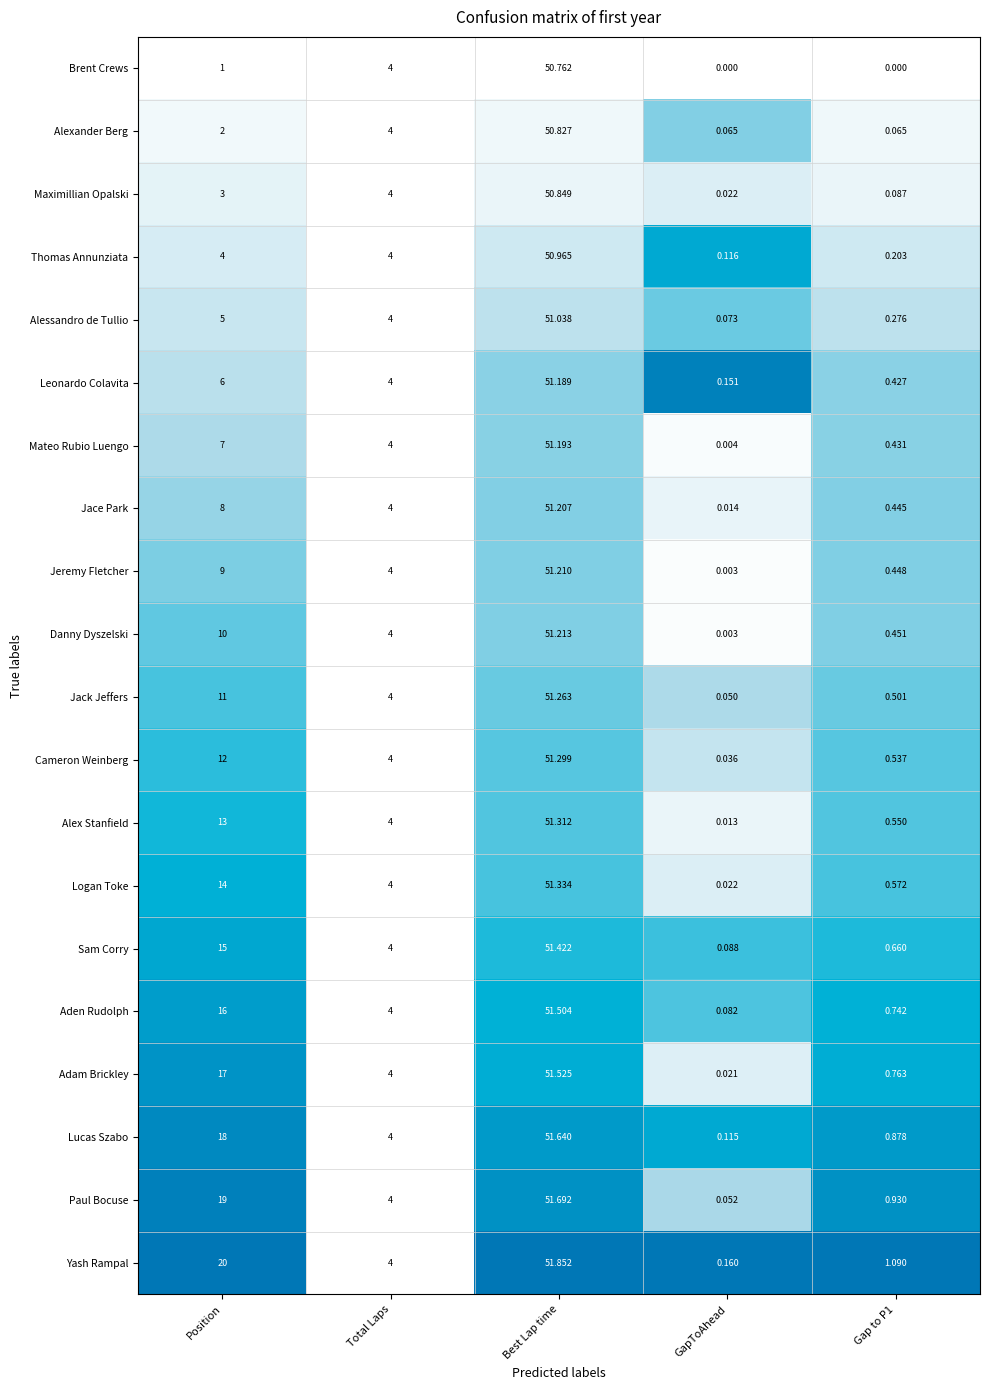

At which label does Alex Stanfield reach its peak?

Best Lap time